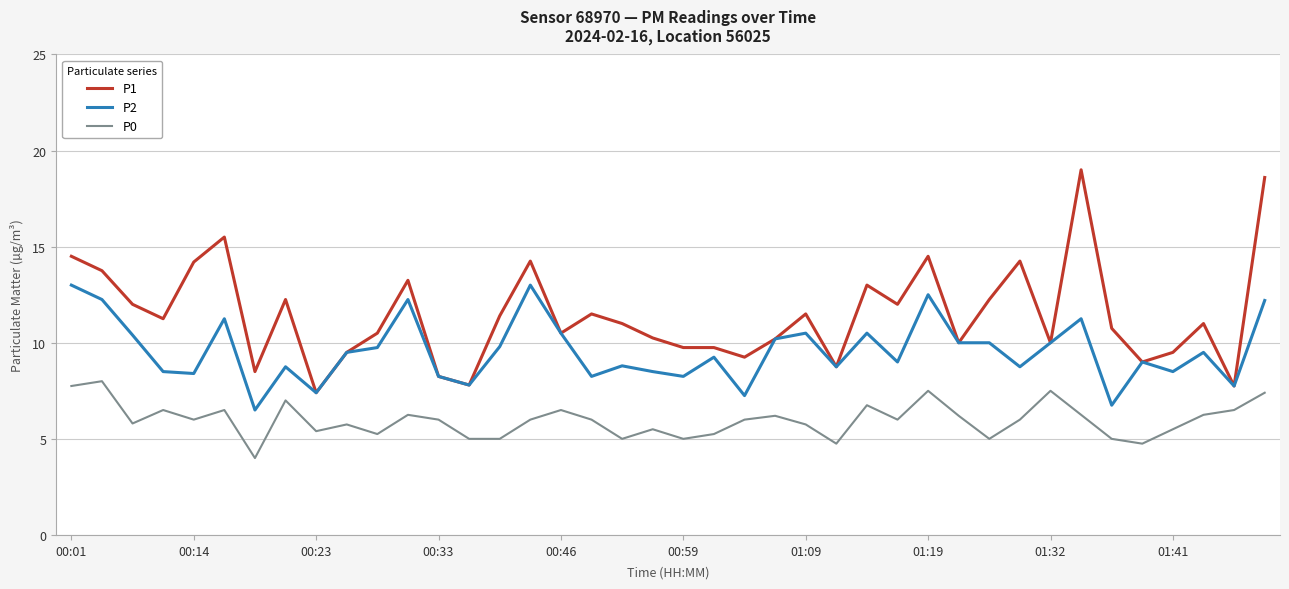

Which series has the largest total across all categories?

P1